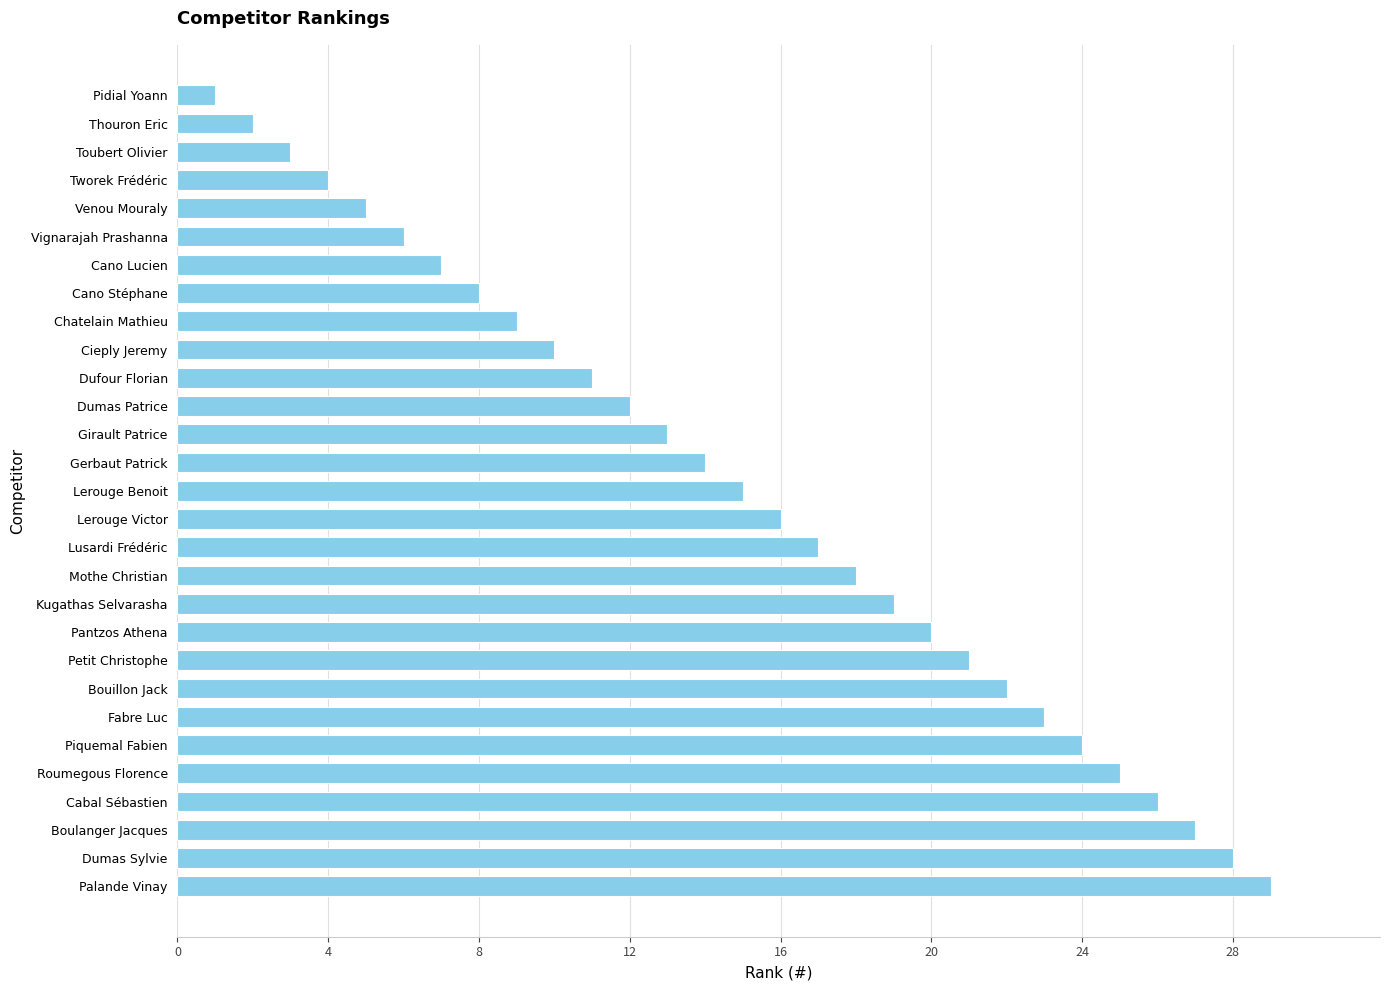

Which category has the lowest value across all series?

Pidial Yoann